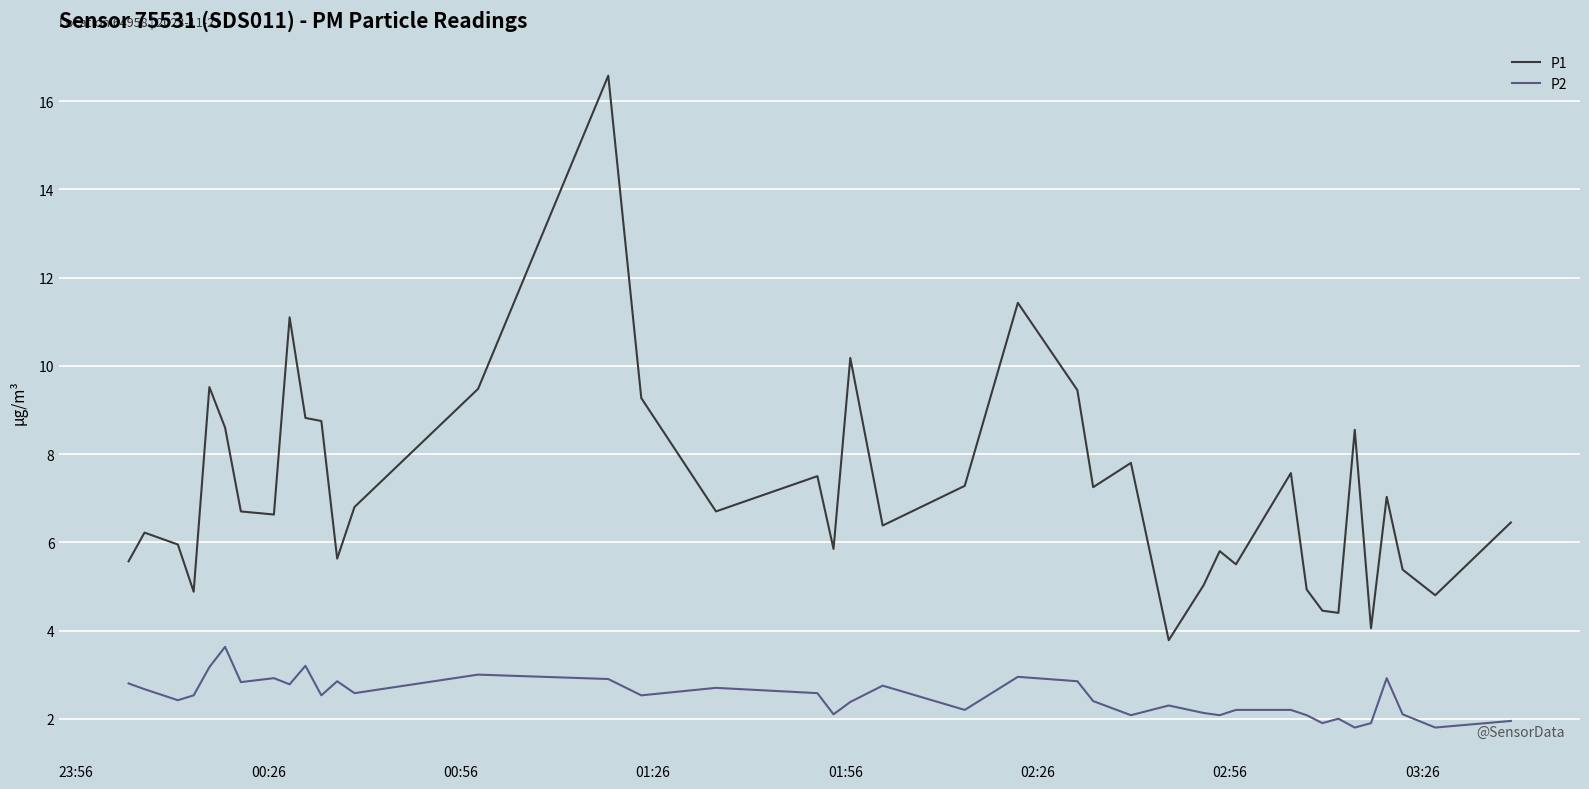

Which series has the widest spread of values?

P1